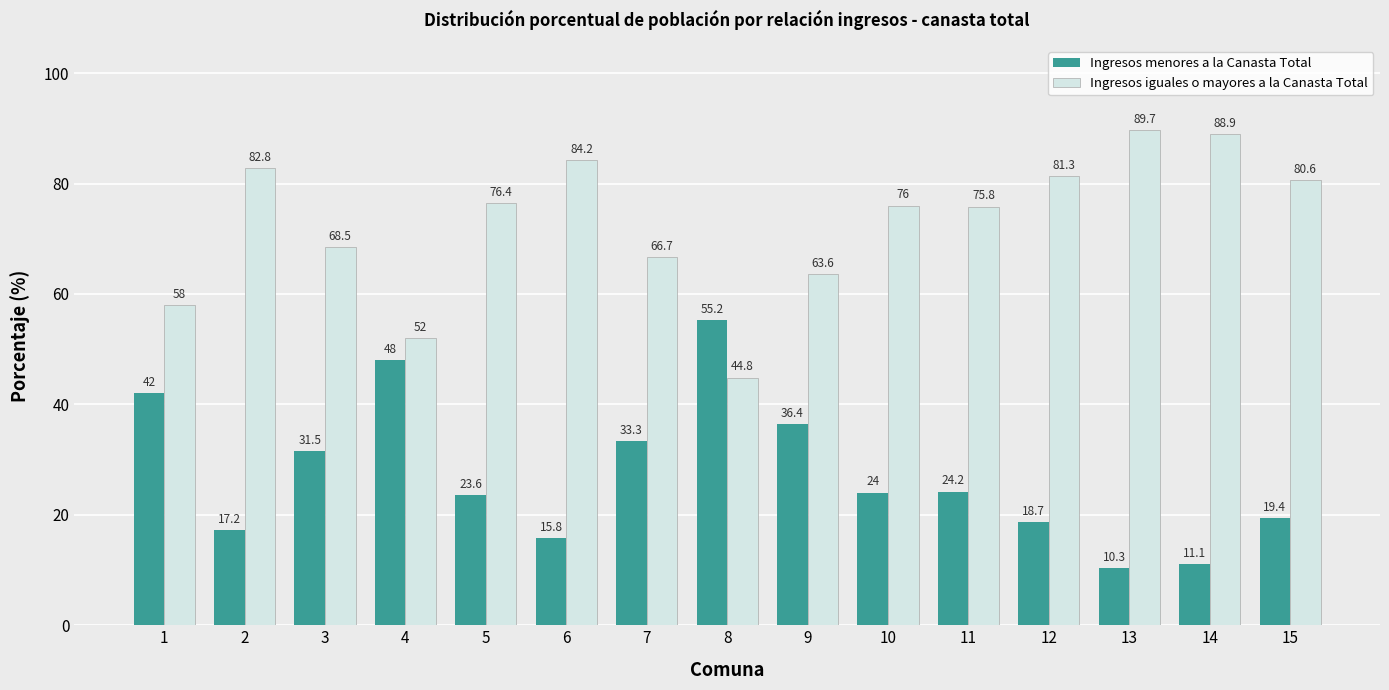

Rank the categories by Ingresos iguales o mayores a la Canasta Total value from highest to lowest.

13, 14, 6, 2, 12, 15, 5, 10, 11, 3, 7, 9, 1, 4, 8